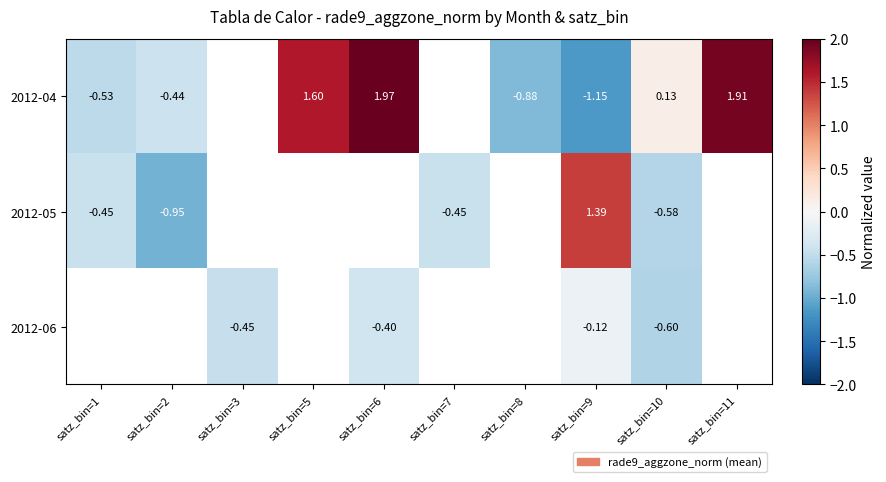

Is it true that 2012-05 equals -0.2 at satz_bin=1?

False